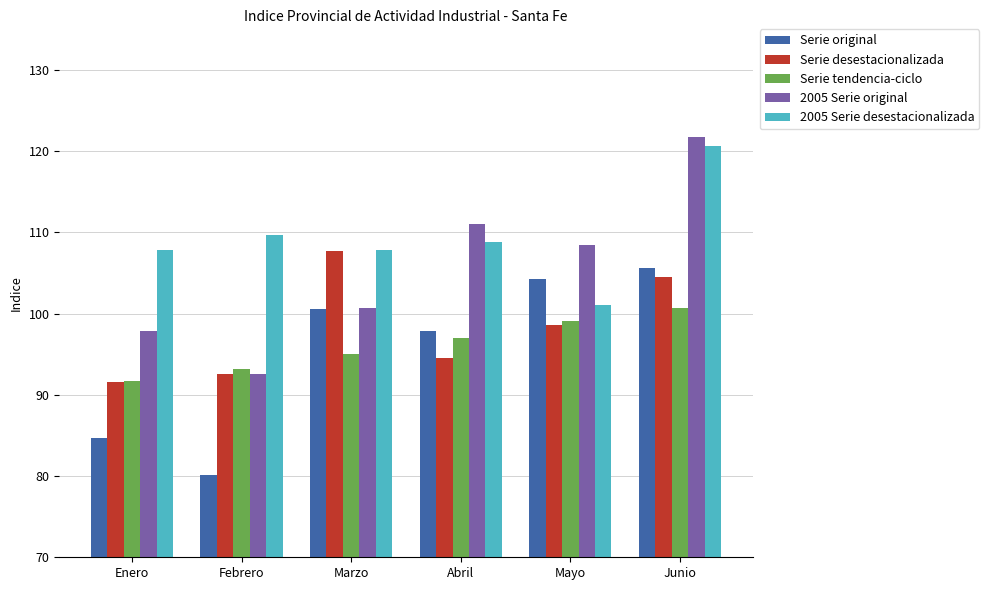

Reading left to right, extract all data points from this chart.

Serie original: Enero=84.7	Febrero=80.1	Marzo=100.6	Abril=97.9	Mayo=104.2	Junio=105.6
Serie desestacionalizada: Enero=91.6	Febrero=92.5	Marzo=107.7	Abril=94.6	Mayo=98.7	Junio=104.5
Serie tendencia-ciclo: Enero=91.7	Febrero=93.2	Marzo=95.0	Abril=97.1	Mayo=99.1	Junio=100.6
2005 Serie original: Enero=97.8	Febrero=92.6	Marzo=100.6	Abril=111.0	Mayo=108.5	Junio=121.7
2005 Serie desestacionalizada: Enero=107.8	Febrero=109.7	Marzo=107.8	Abril=108.8	Mayo=101.1	Junio=120.6